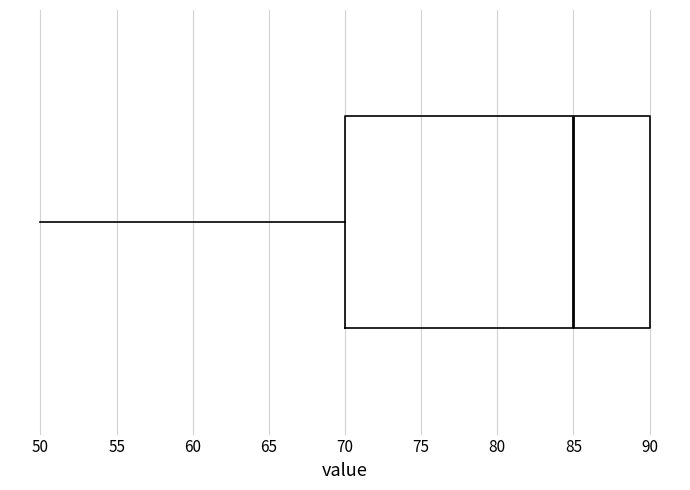

Read this box plot against the x-axis: the position of the median line, the range covered by the box, and the ends of both whiskers. The values are not printed on the chart, so give them approximately, as read against the axis.

median 85, box 70 to 90, whiskers 50 to 90